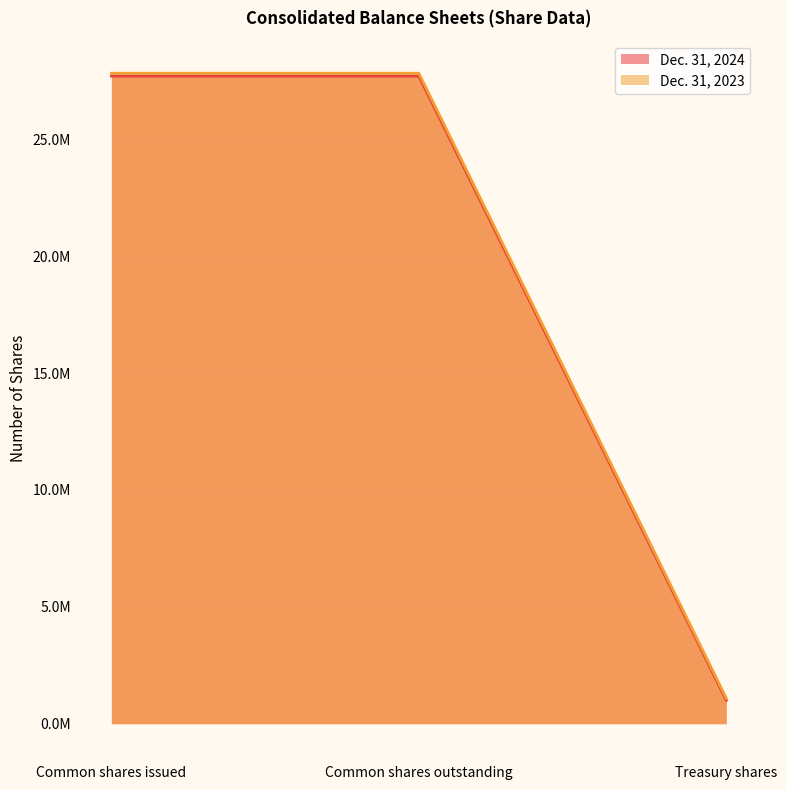

What is the label of the 1st point from the left?

Common shares issued